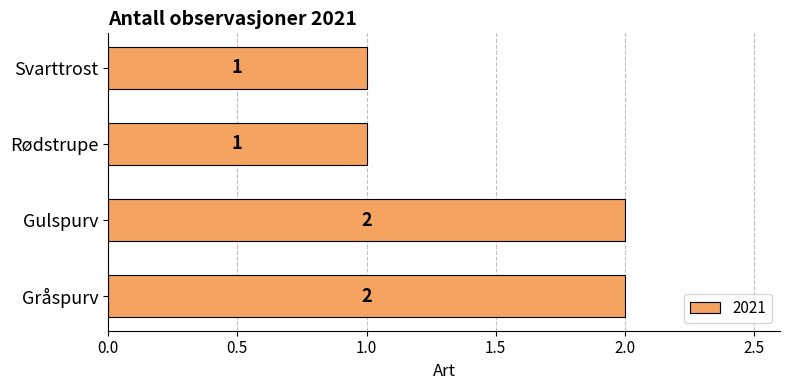

Reading top to bottom, transcribe all the data shown in this chart.

Svarttrost=1	Rødstrupe=1	Gulspurv=2	Gråspurv=2